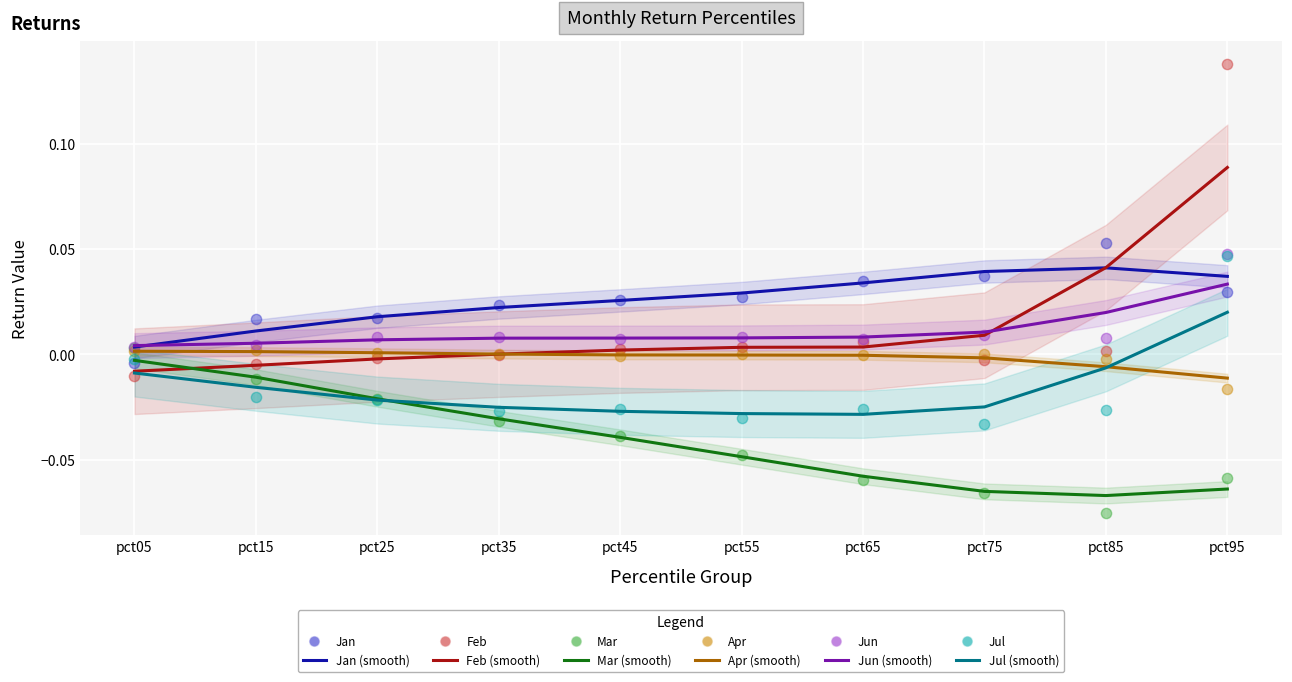

At which category is the sum across all series the highest?

pct95